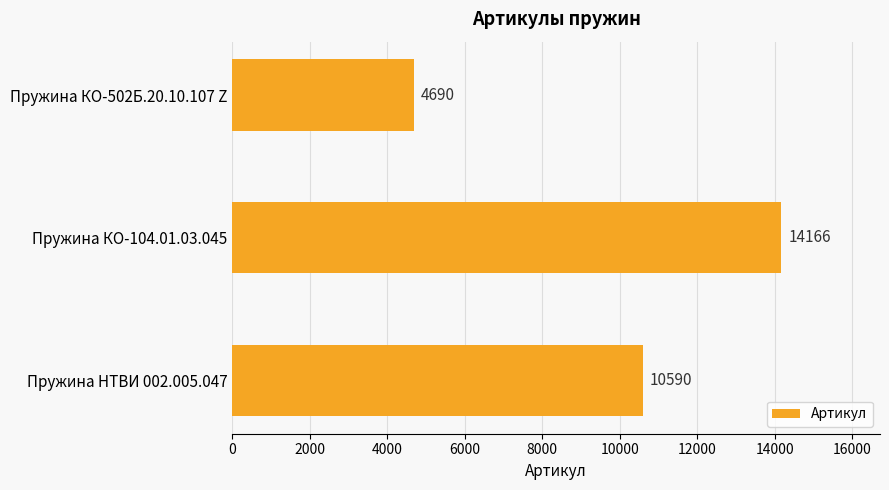

List the labels in order of value, largest first.

Пружина КО-104.01.03.045, Пружина НТВИ 002.005.047, Пружина КО-502Б.20.10.107 Z